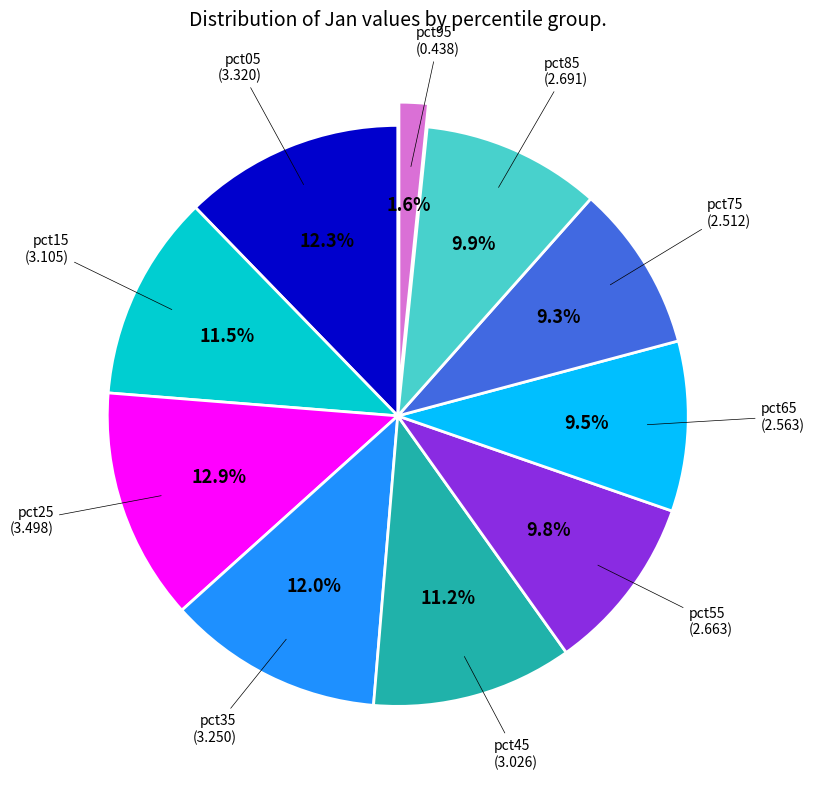

To the nearest percent, what is the difference between the largest and smallest slice percentages?

11%